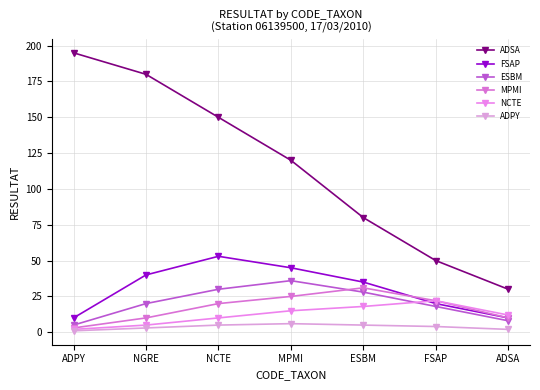

How many values in the ADPY series are below 4?

3